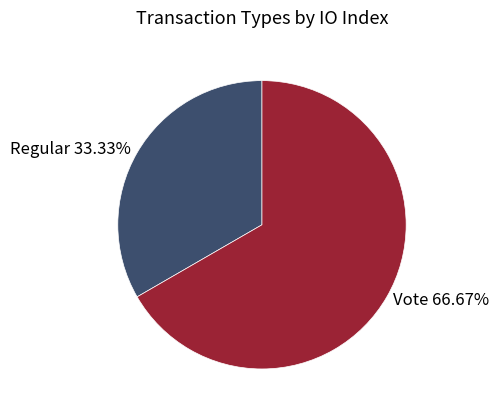

The Regular slice represents 33% of the pie. True or false?

True